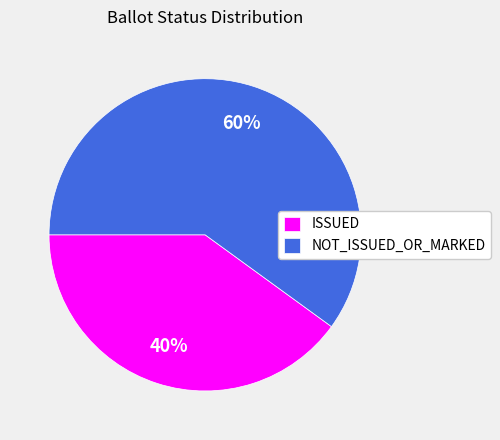

Do ISSUED and NOT_ISSUED_OR_MARKED together represent more than half of the pie?

Yes